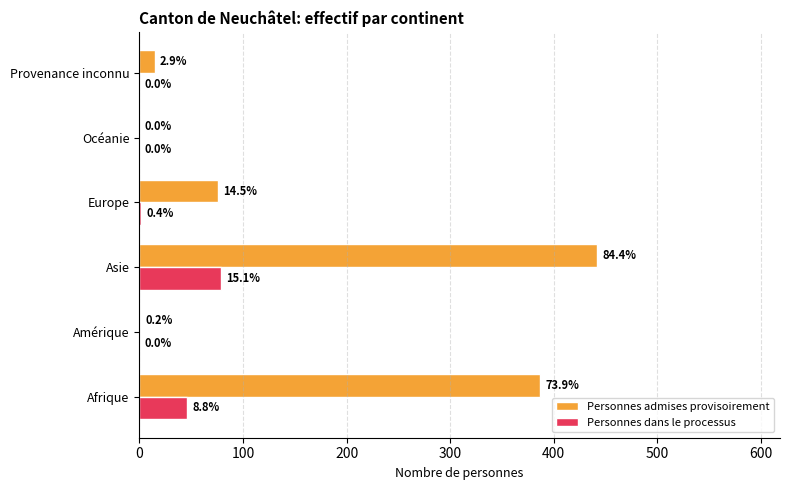

What is the sum of all Personnes admises provisoirement values?

921